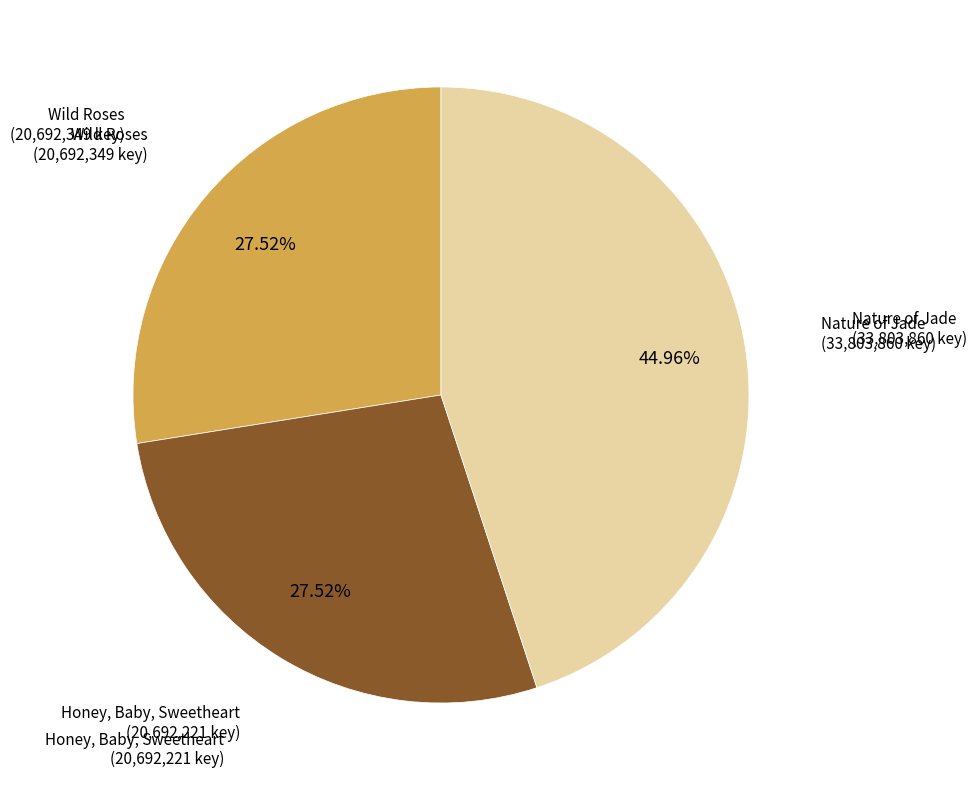

Does any single category account for the majority?

No